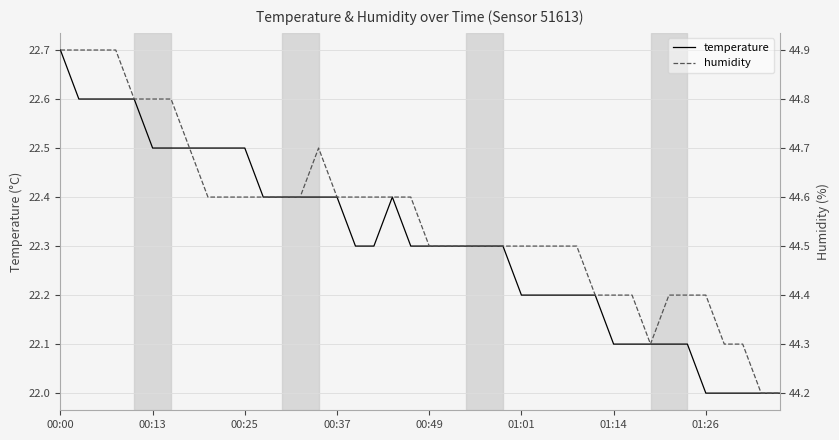

Which series changed the most between 11 and 23?

humidity